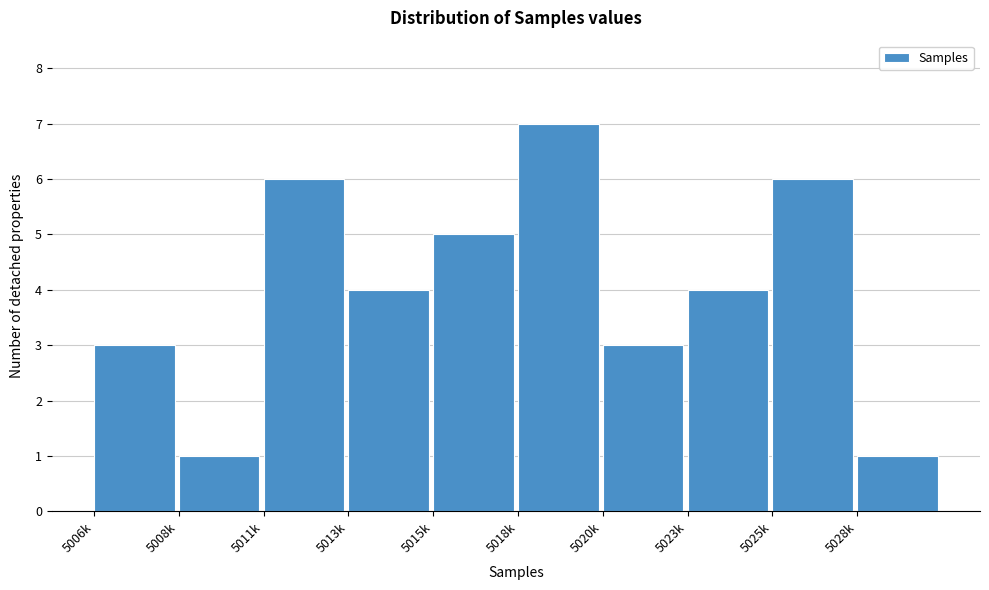

Reading left to right, list all the values displayed in this chart.

5006k=3	5008k=1	5011k=6	5013k=4	5015k=5	5018k=7	5020k=3	5023k=4	5025k=6	5028k=1